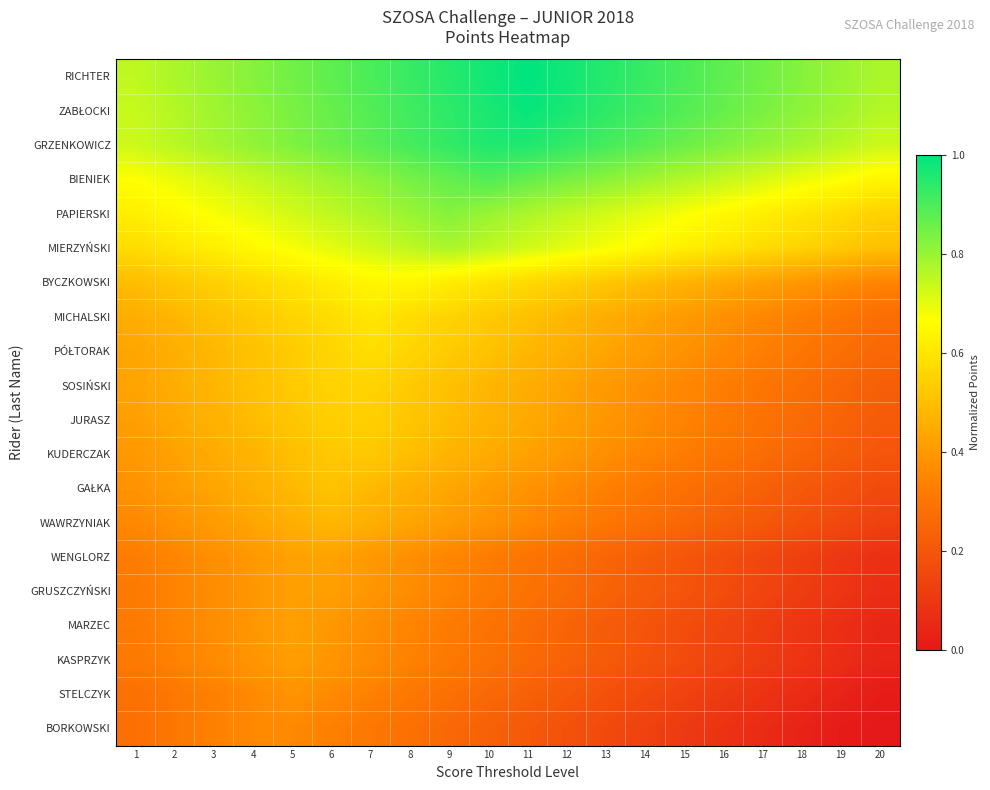

Read the row_8 value at 1.

0.4